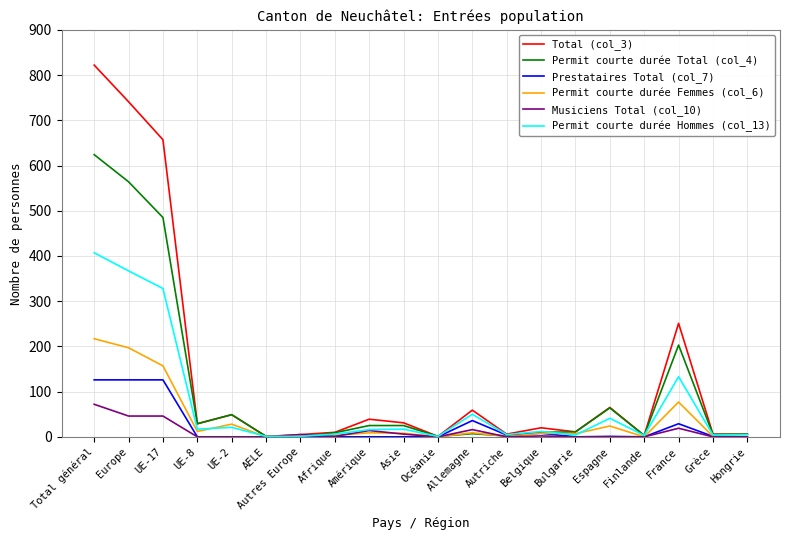

Rank the series by their maximum value, from lowest to highest.

Musiciens Total (col_10), Prestataires Total (col_7), Permit courte durée Femmes (col_6), Permit courte durée Hommes (col_13), Permit courte durée Total (col_4), Total (col_3)